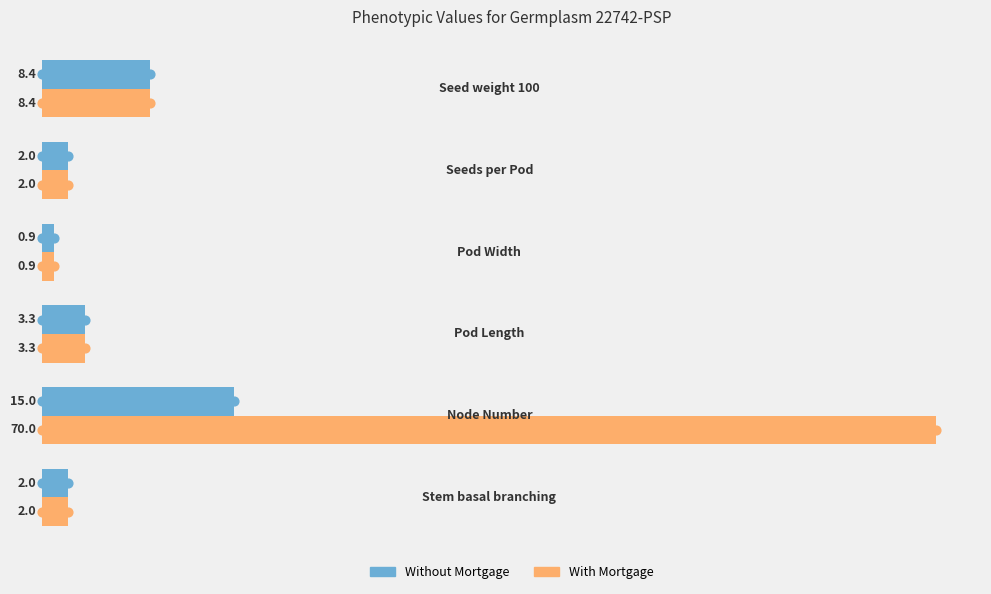

What is the maximum value shown in the chart?

70.0